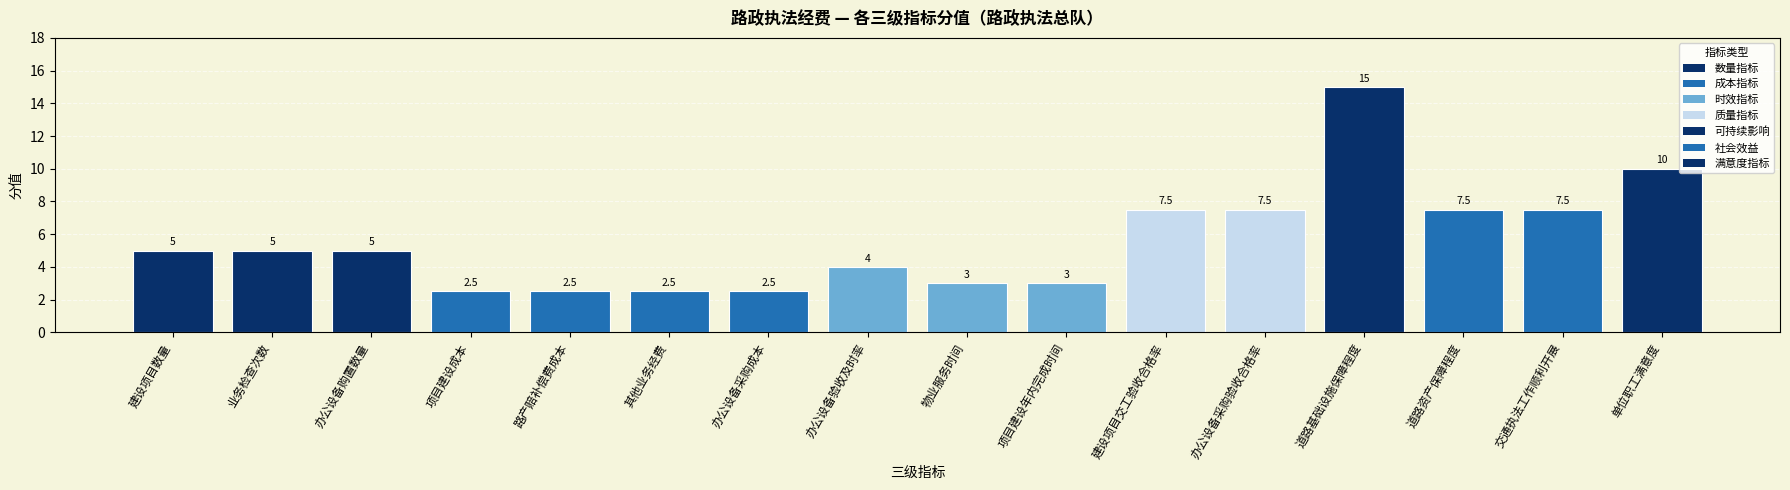

Which category has the highest value across all series?

道路基础设施保障程度